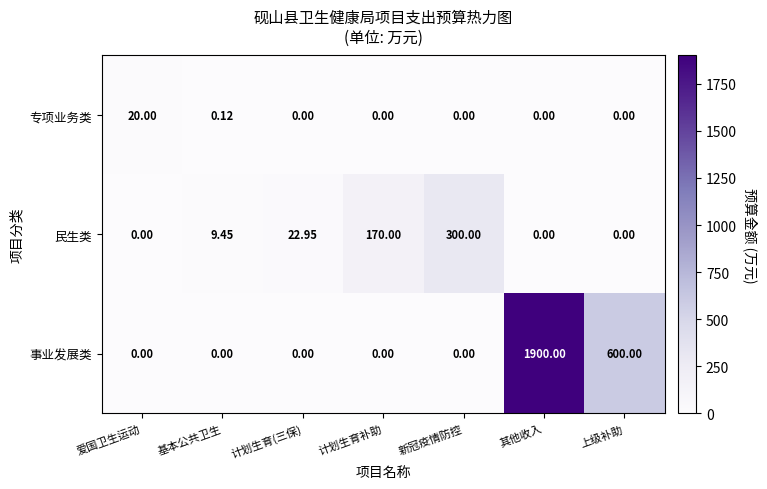

Rank the series by their maximum value, from highest to lowest.

事业发展类, 民生类, 专项业务类